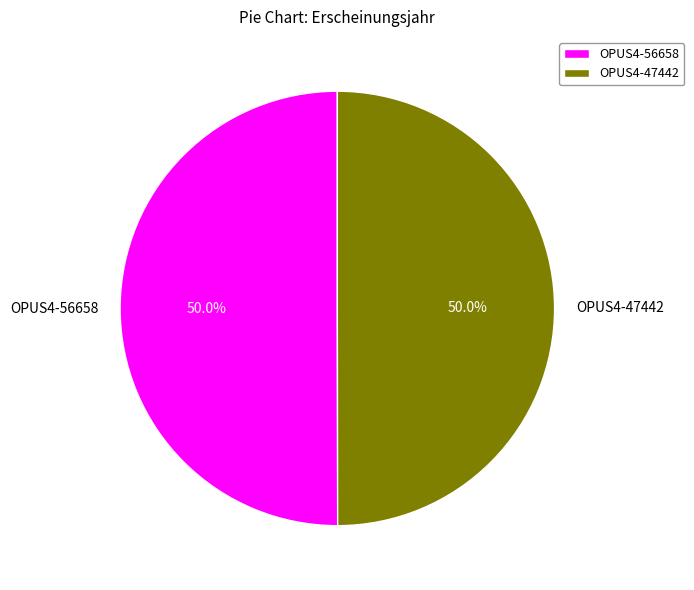

True or false: OPUS4-56658 accounts for 62% of the total.

False